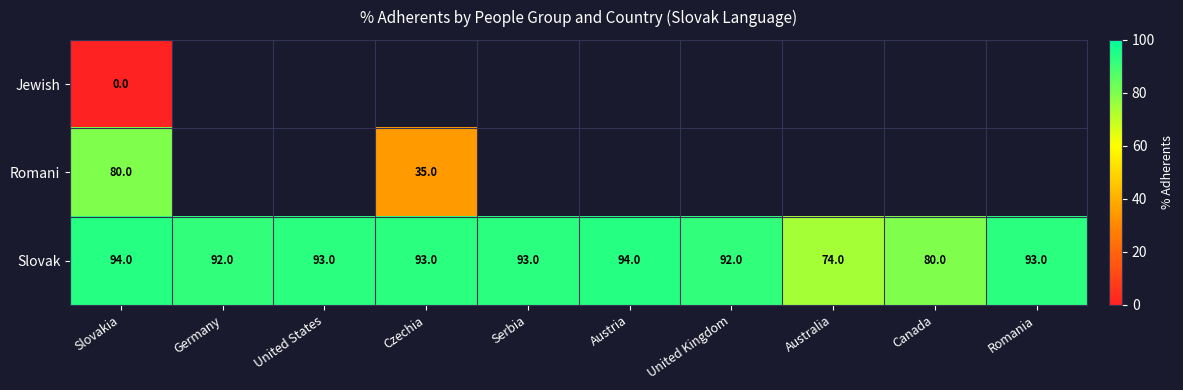

Is it true that Slovak equals 148 at Slovakia?

False